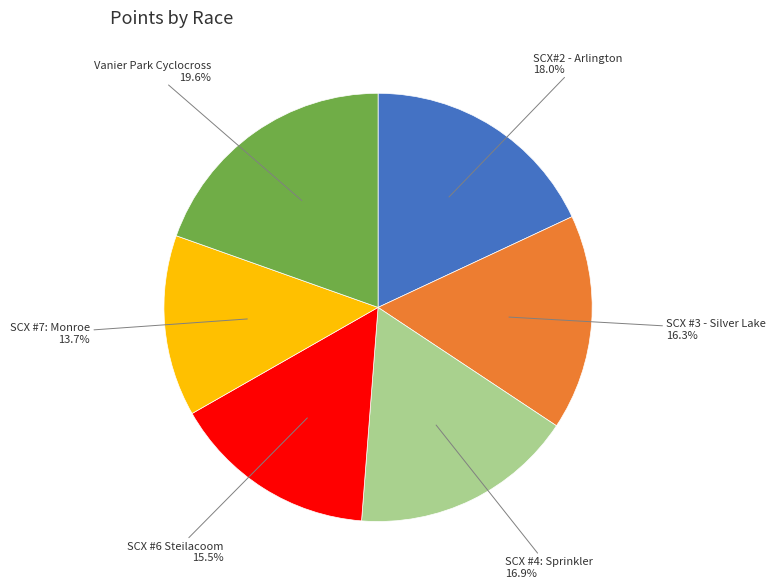

Does any single category account for the majority?

No